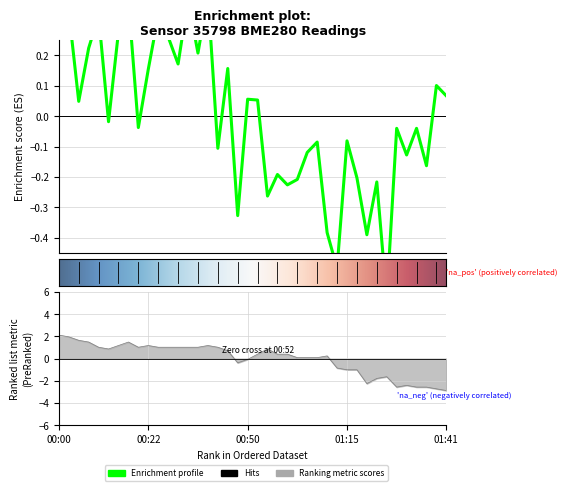

Where is the first local maximum for temperature?

00:17